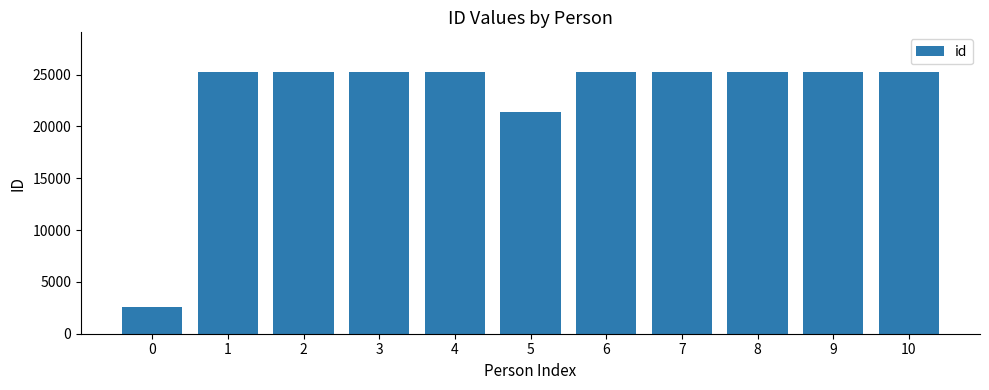

What is the ratio of the value at 4 to the value at 8?

1.0